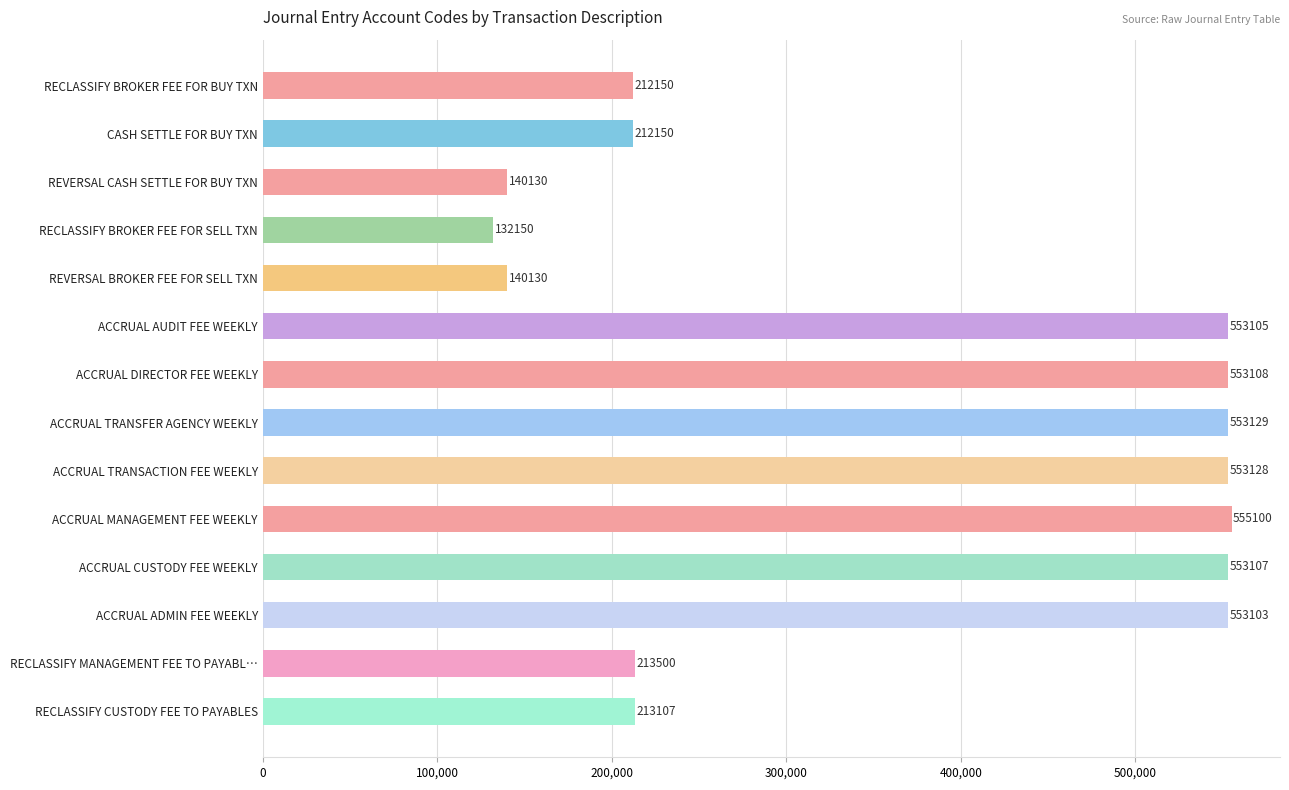

How many data points does each series have?

14